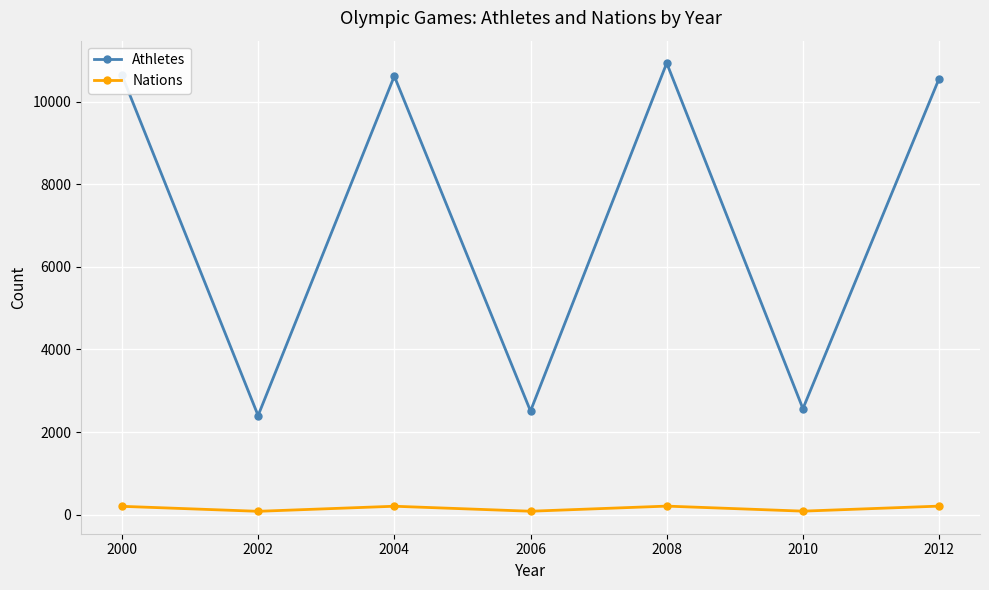

Which series has the widest spread of values?

Athletes